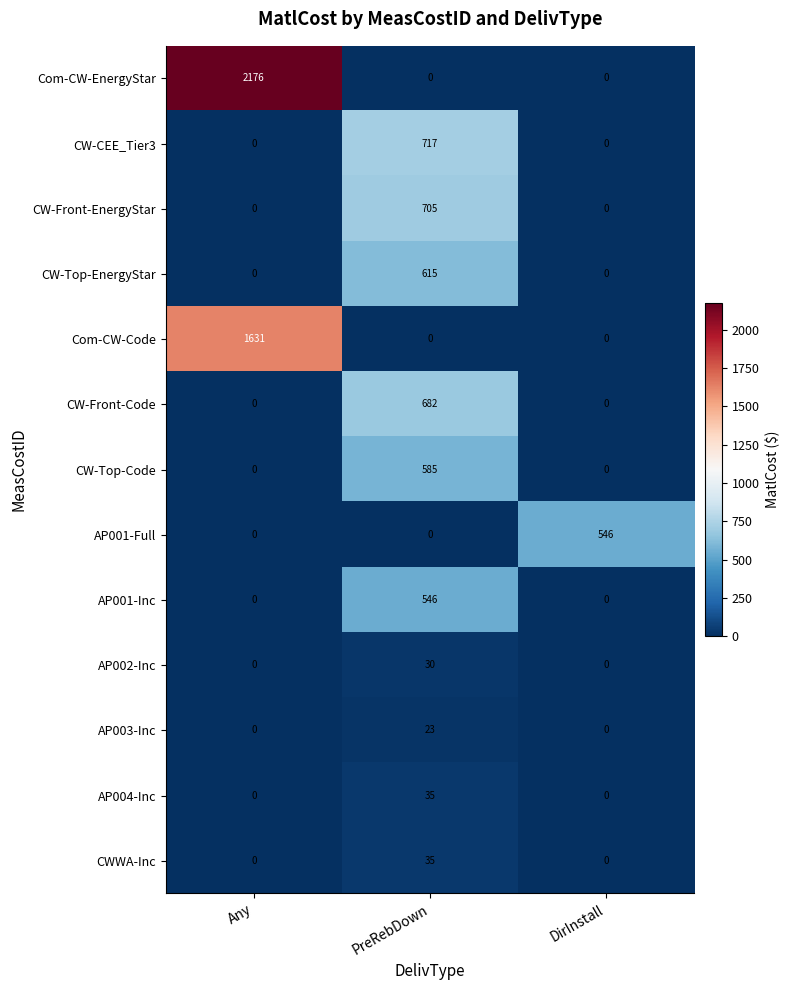

True or false: CWWA-Inc has a value of 35 at PreRebDown.

True